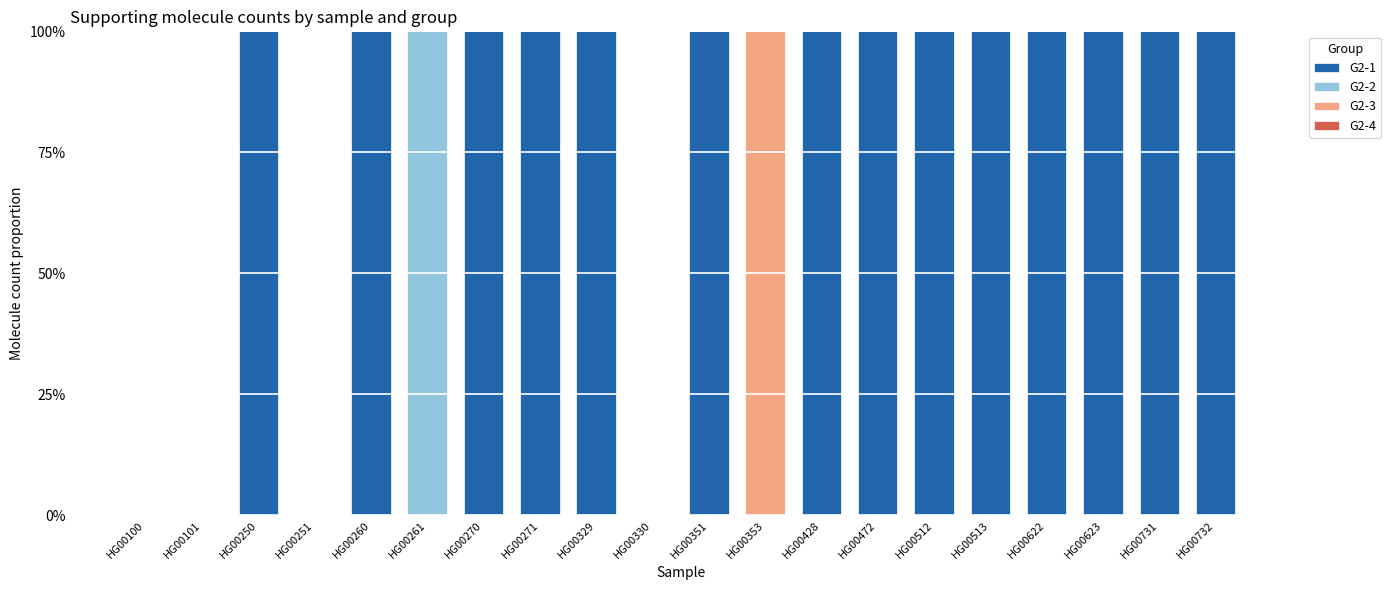

At which label is G2-1 closest to 0?

HG00100